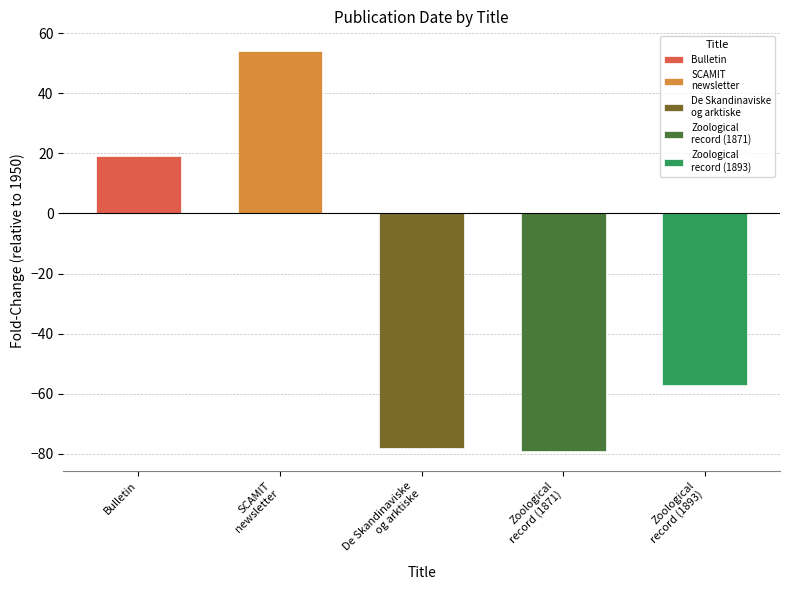

The value at Bulletin is 1295. True or false?

False